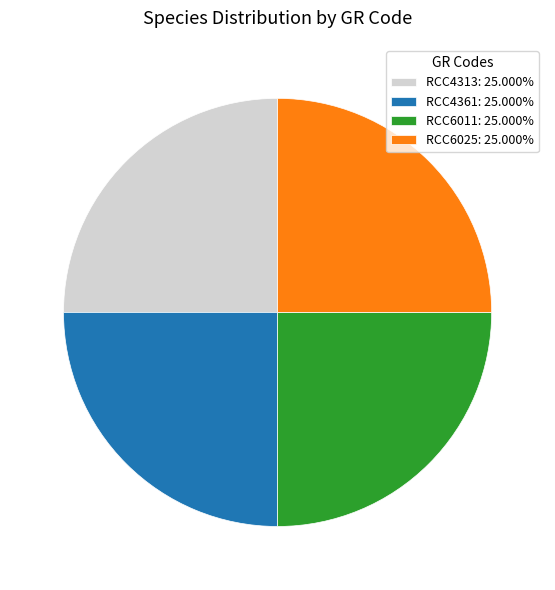

True or false: RCC6011 accounts for 25% of the total.

True